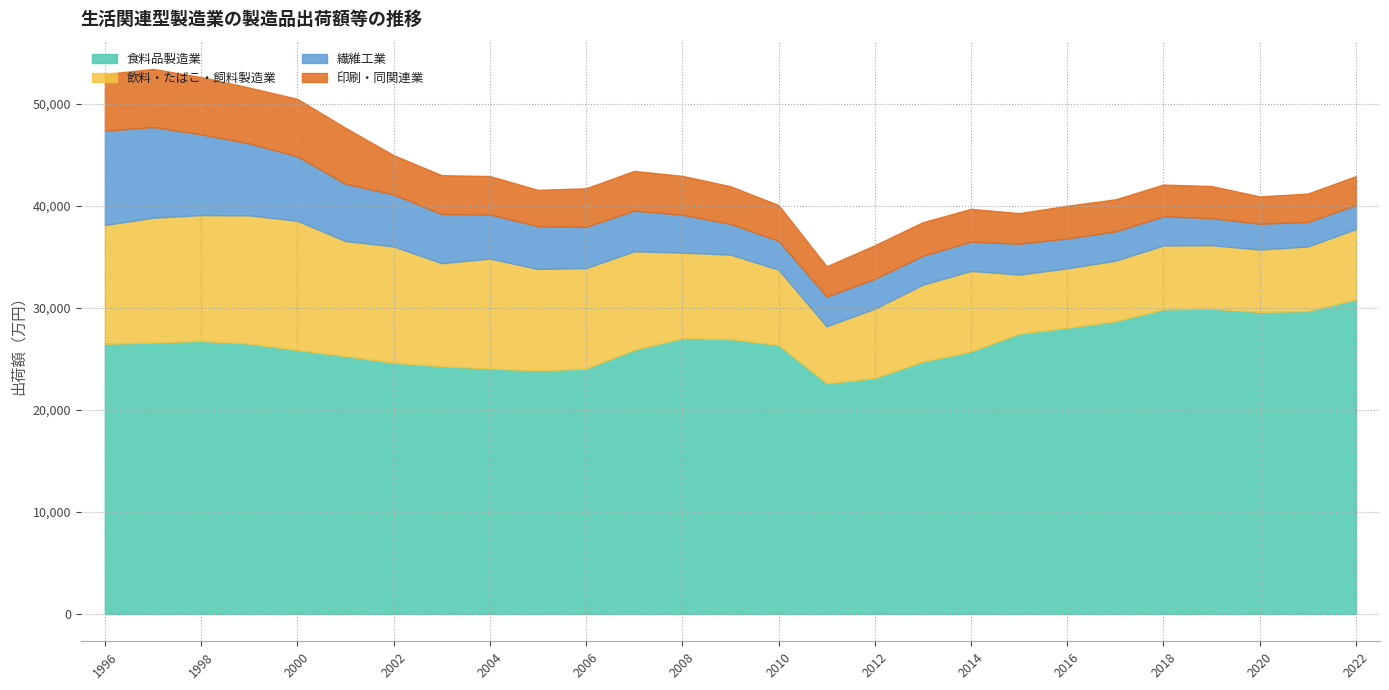

Which series has the largest total across all categories?

食料品製造業